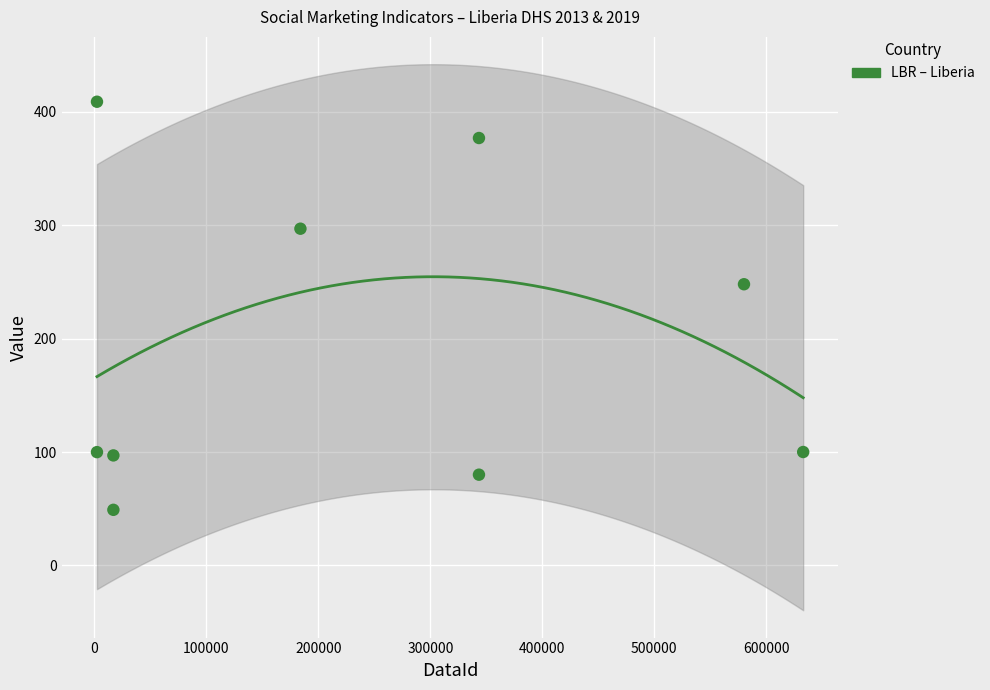

What is the average X value?

235759.2